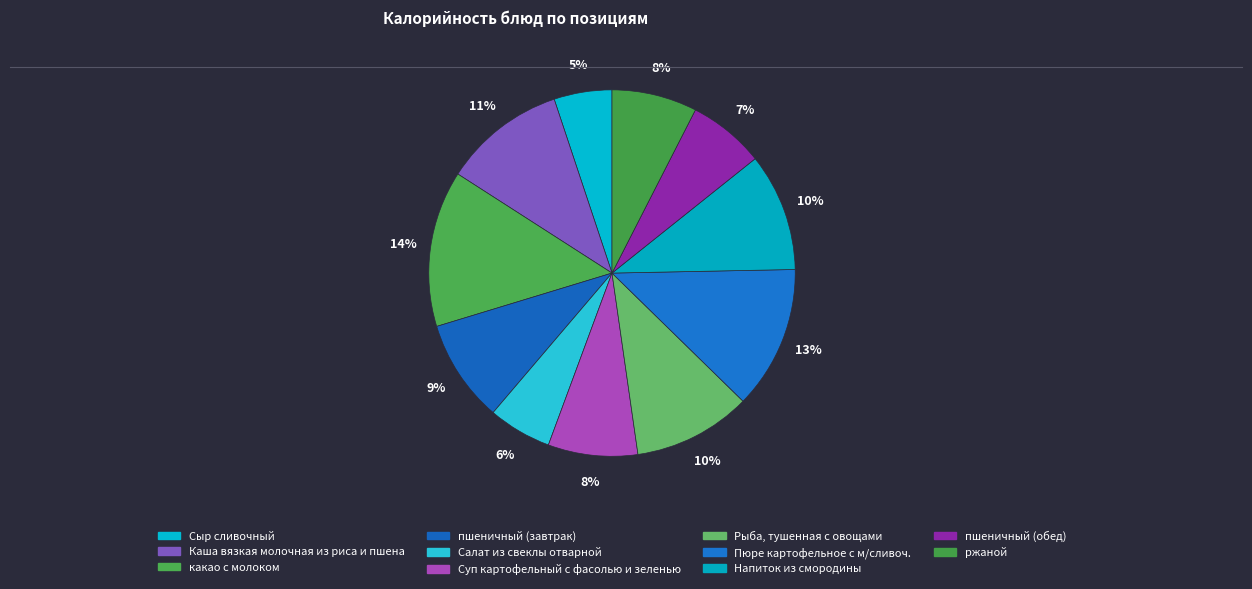

How many slices are in this pie chart?

11